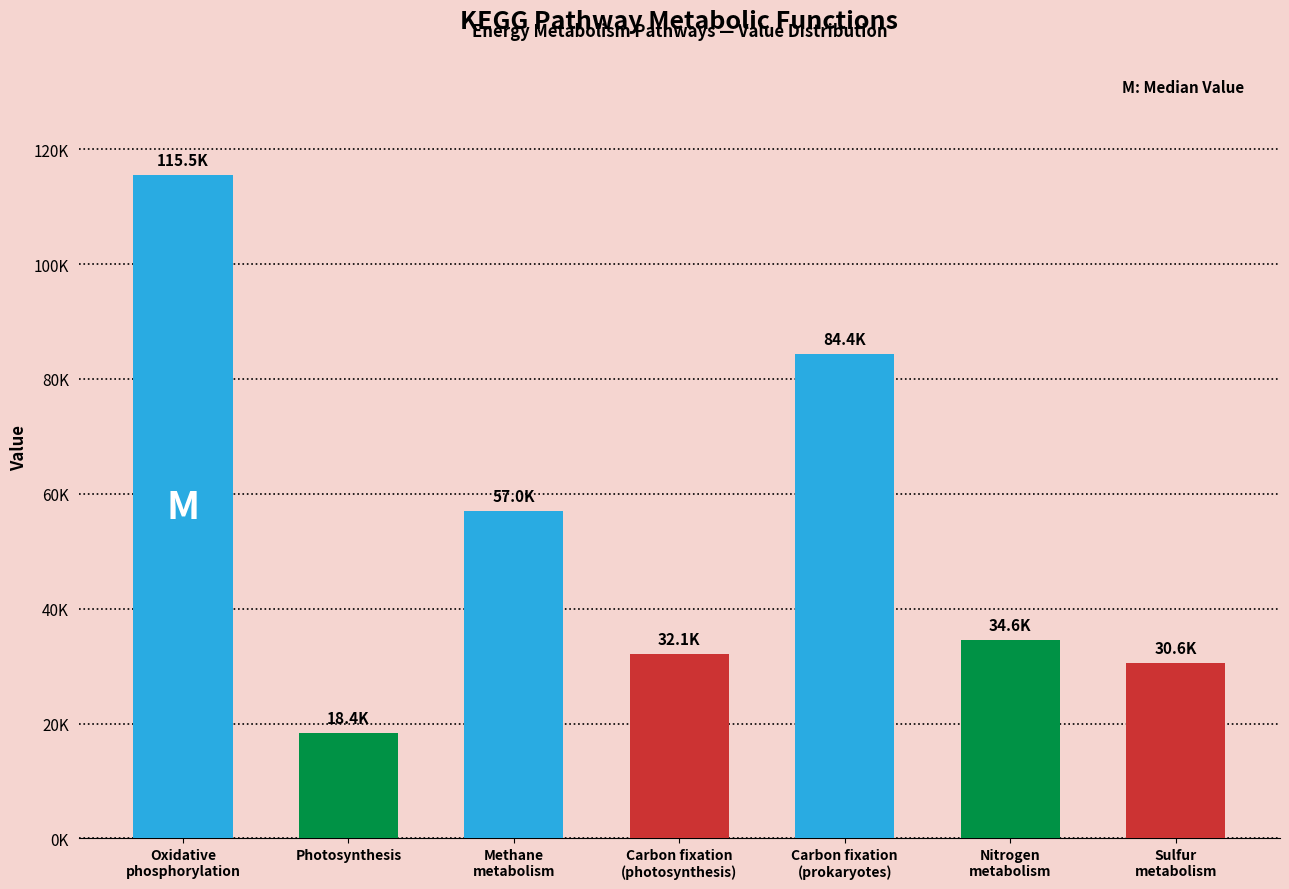

What value does the data have at Methane
metabolism?

57048.3